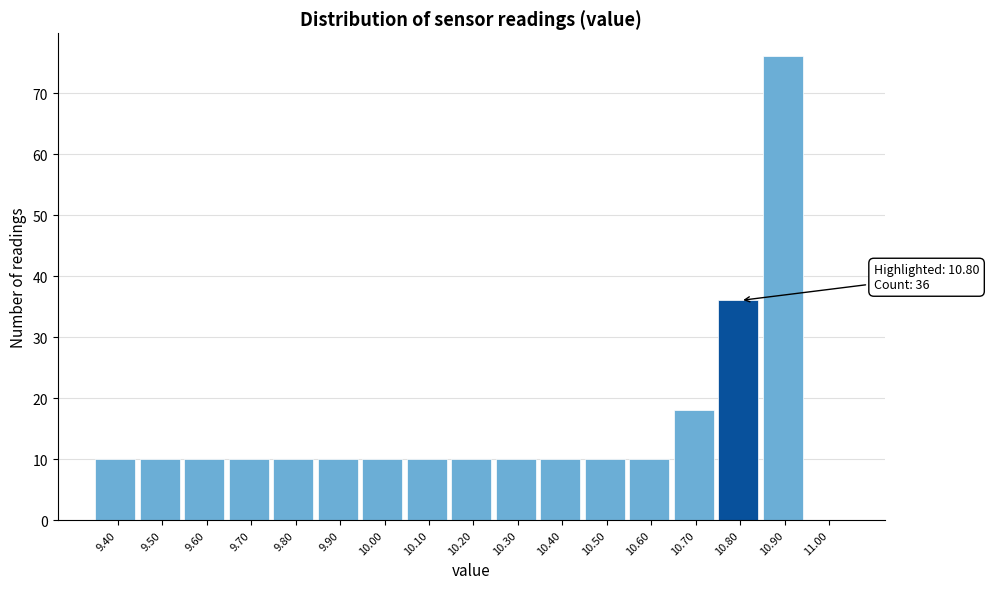

Which range on the x-axis has the tallest bar?

10.85 to 10.95